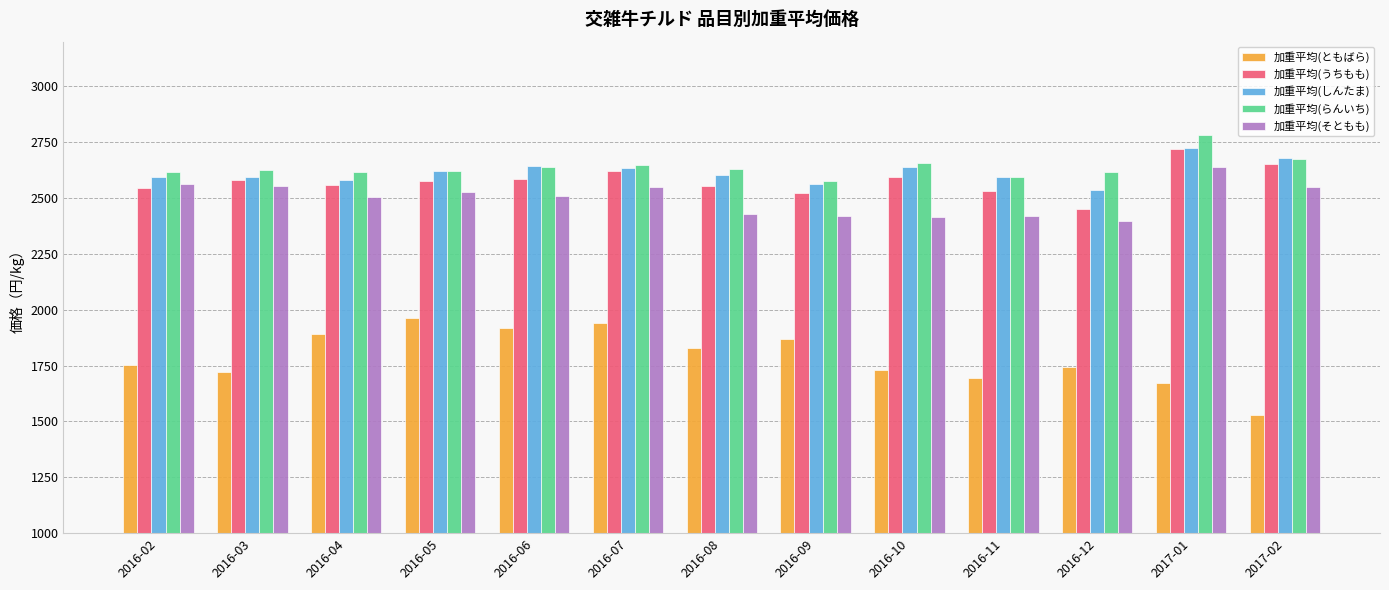

How many groups of bars are there?

13